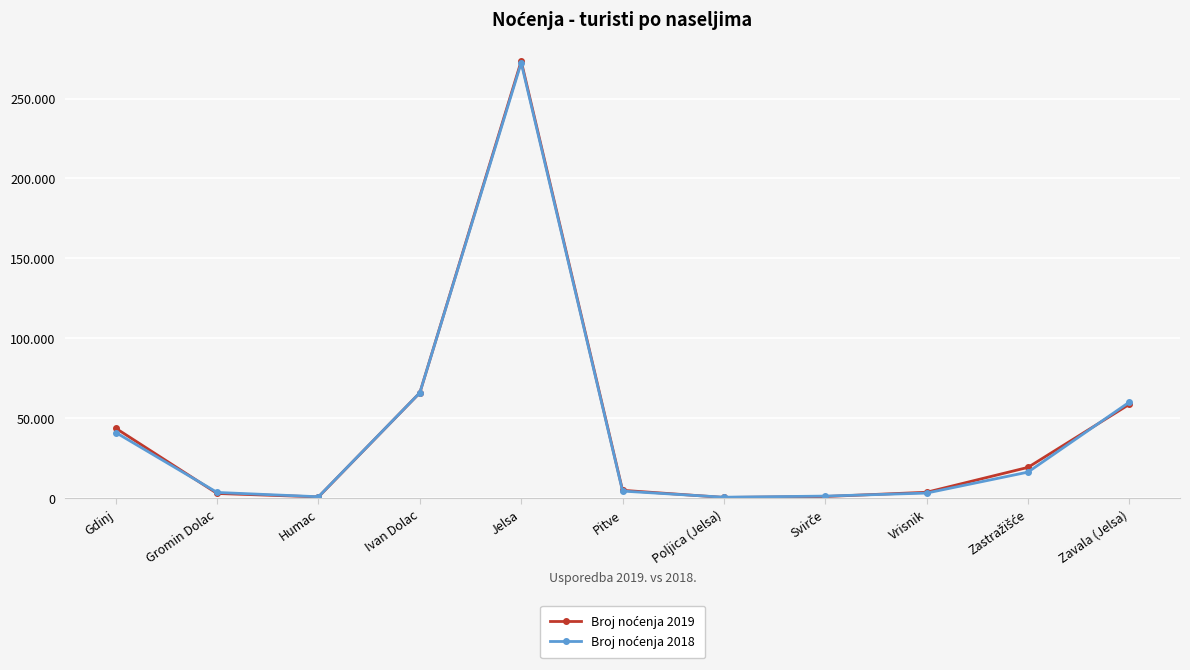

What is the difference between the Broj noćenja 2018 values at Zavala (Jelsa) and Vrisnik?

56831